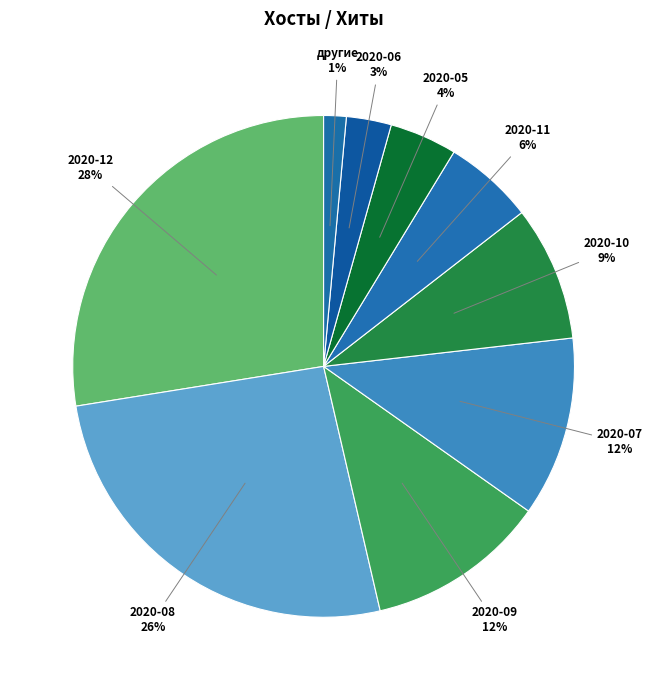

Is there any slice that represents more than half of the pie?

No